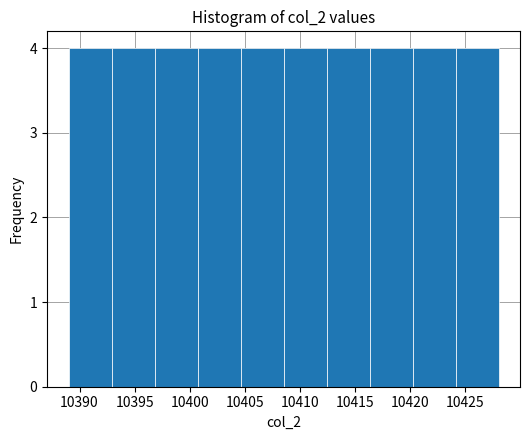

How tall is the bar that spans 10404.6 to 10408.5 on the x-axis? Neither the bar edges nor the heights are printed on the chart, so give them approximately, as read against the axes.

4